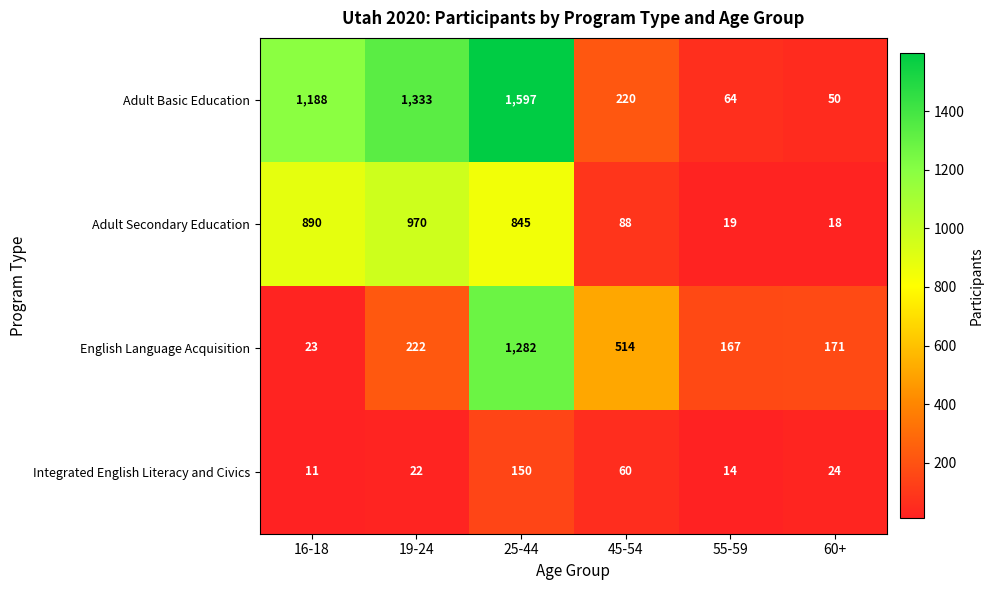

Which series has the largest total across all categories?

Adult Basic Education